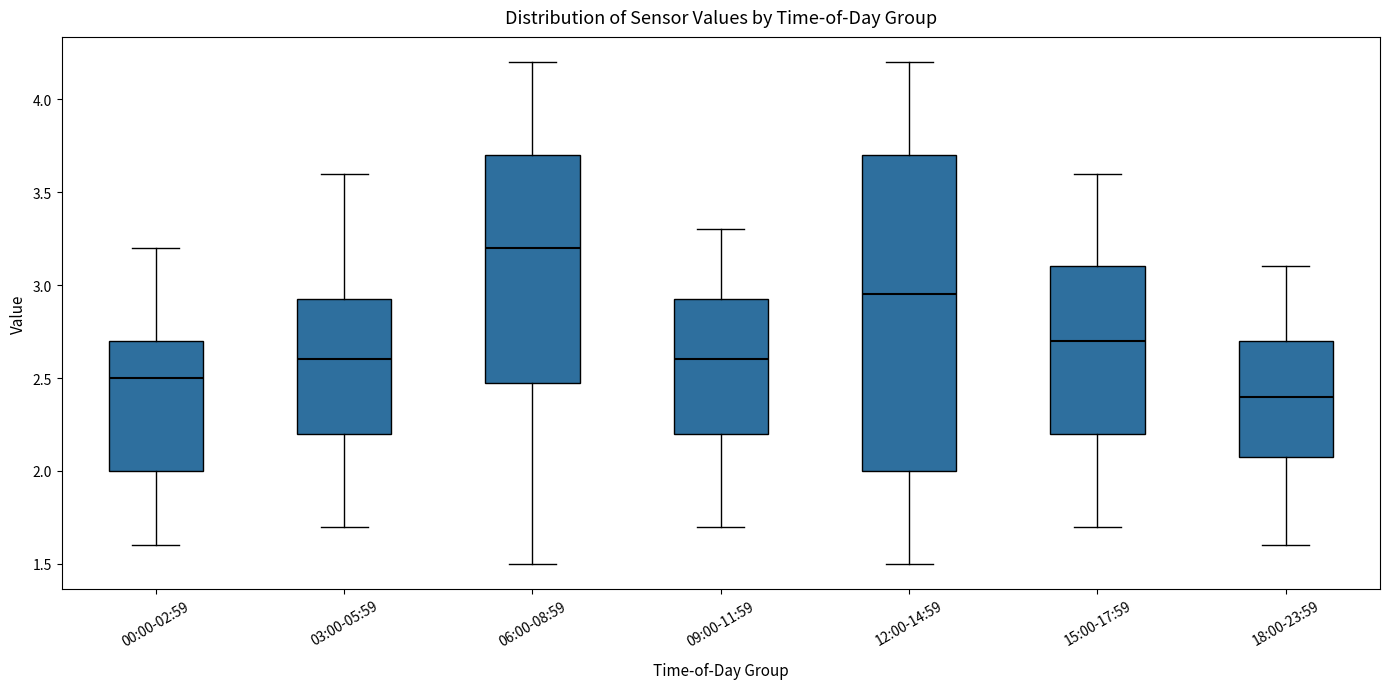

Reading left to right, transcribe this box plot: for each box, give where its median line is, the range the box spans, and where its two whiskers end, as read against the y-axis. The values are not printed on the chart, so give them approximately, as read against the axis.

00:00-02:59: median 2.50, box 2.00 to 2.70, whiskers 1.60 to 3.20
03:00-05:59: median 2.60, box 2.20 to 2.95, whiskers 1.70 to 3.60
06:00-08:59: median 3.20, box 2.50 to 3.70, whiskers 1.50 to 4.20
09:00-11:59: median 2.60, box 2.20 to 2.95, whiskers 1.70 to 3.30
12:00-14:59: median 2.95, box 2.00 to 3.70, whiskers 1.50 to 4.20
15:00-17:59: median 2.70, box 2.20 to 3.10, whiskers 1.70 to 3.60
18:00-23:59: median 2.40, box 2.10 to 2.70, whiskers 1.60 to 3.10